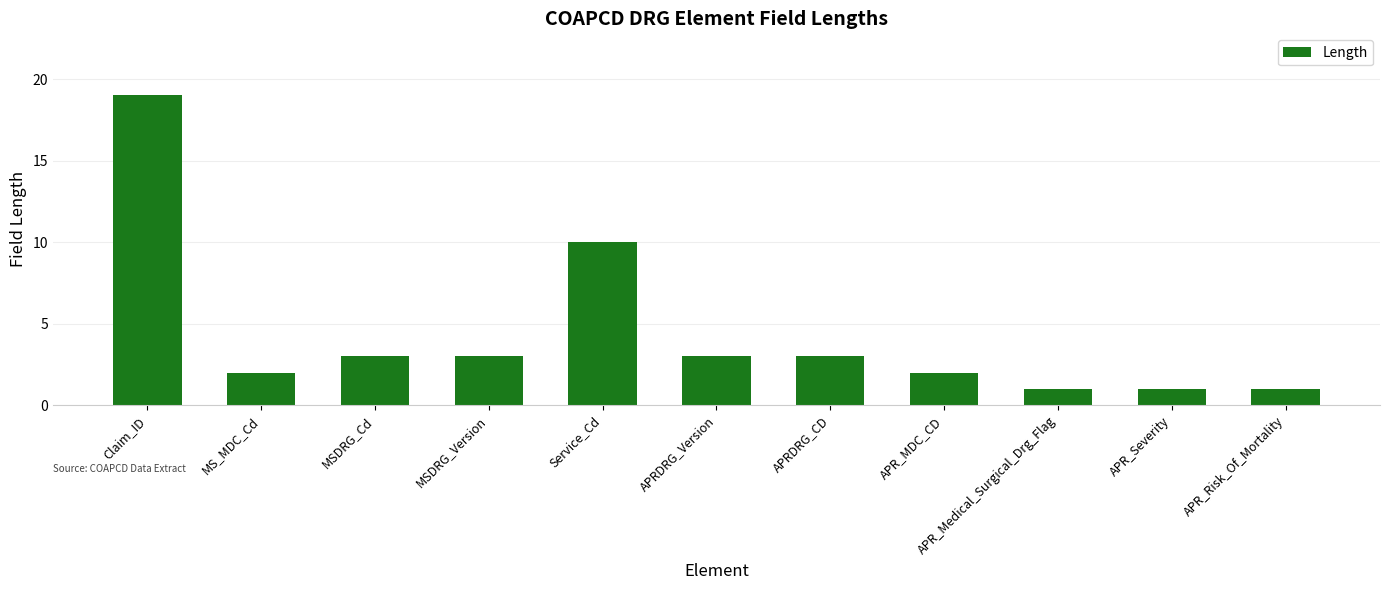

Where does the data first go above 3?

Claim_ID